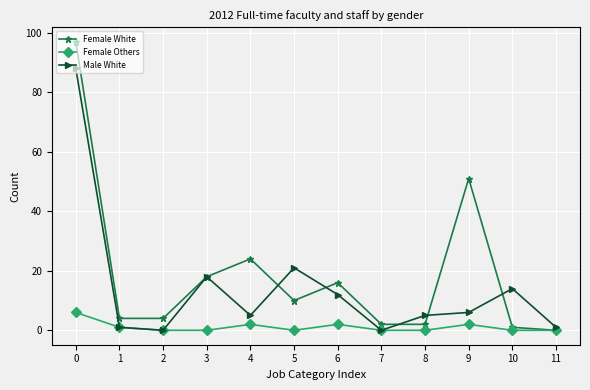

The Female White series shows 15 at 5. True or false?

False